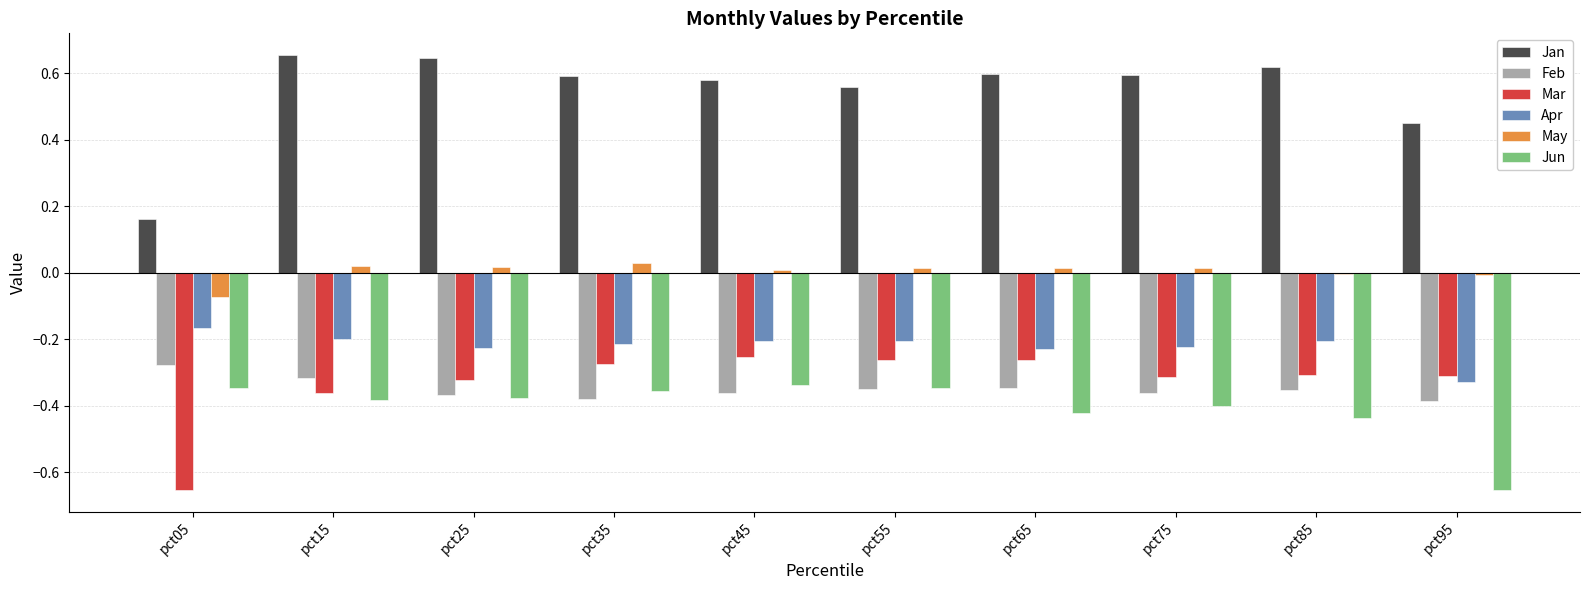

Is it true that Mar equals -0.3 at pct35?

True